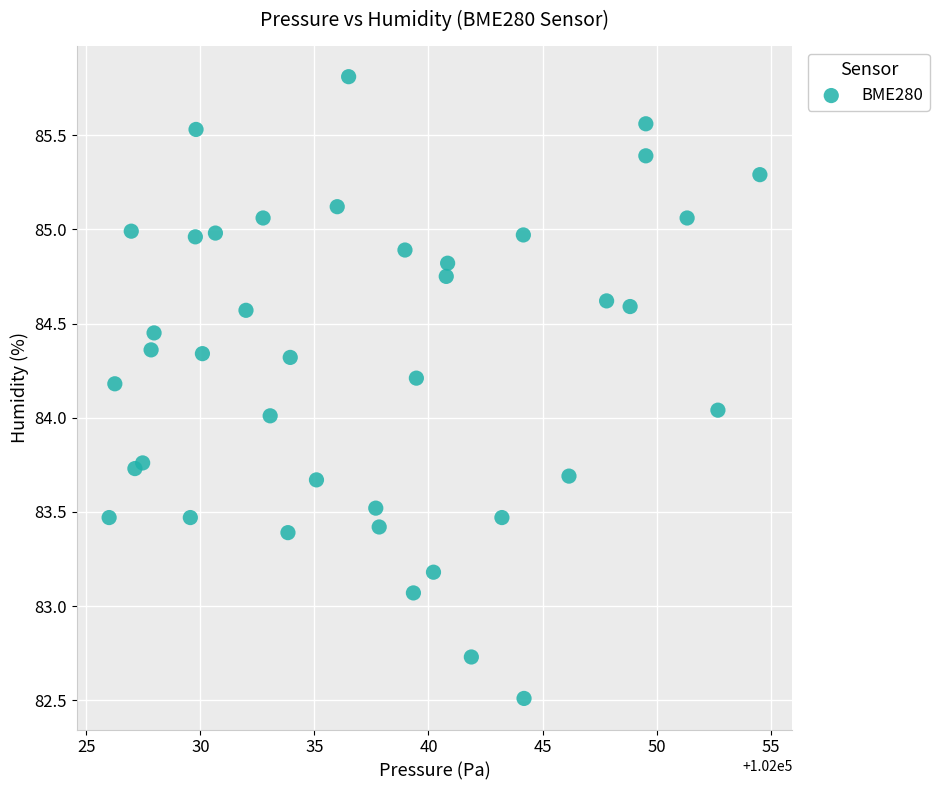

What is the range of Y values (max minus min)?

3.3